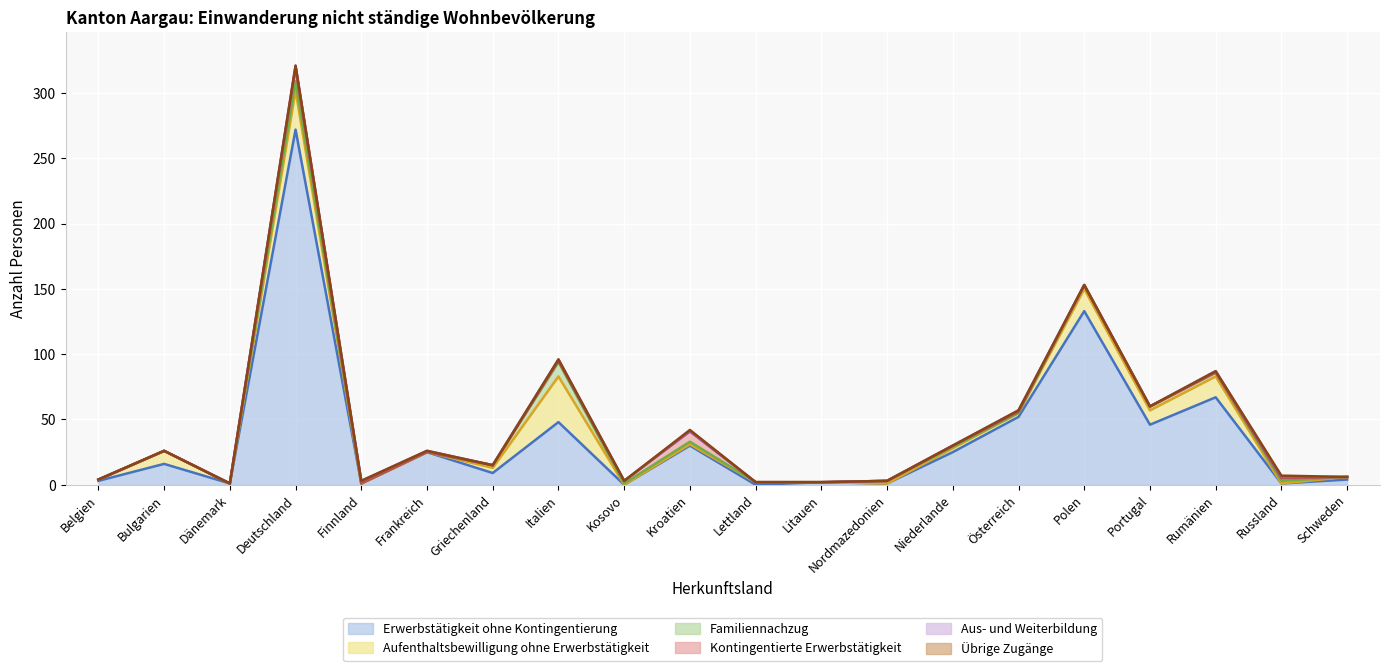

What is the label of the 13th point from the right?

Italien